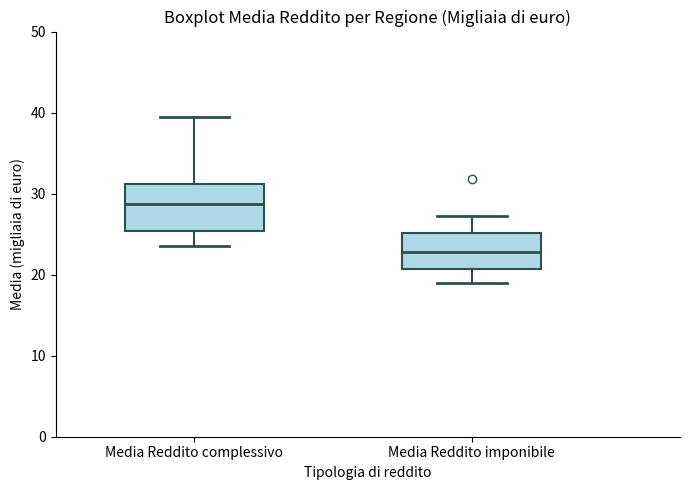

Comparing the boxes themselves (not the whiskers), which one is the tallest?

Media Reddito complessivo